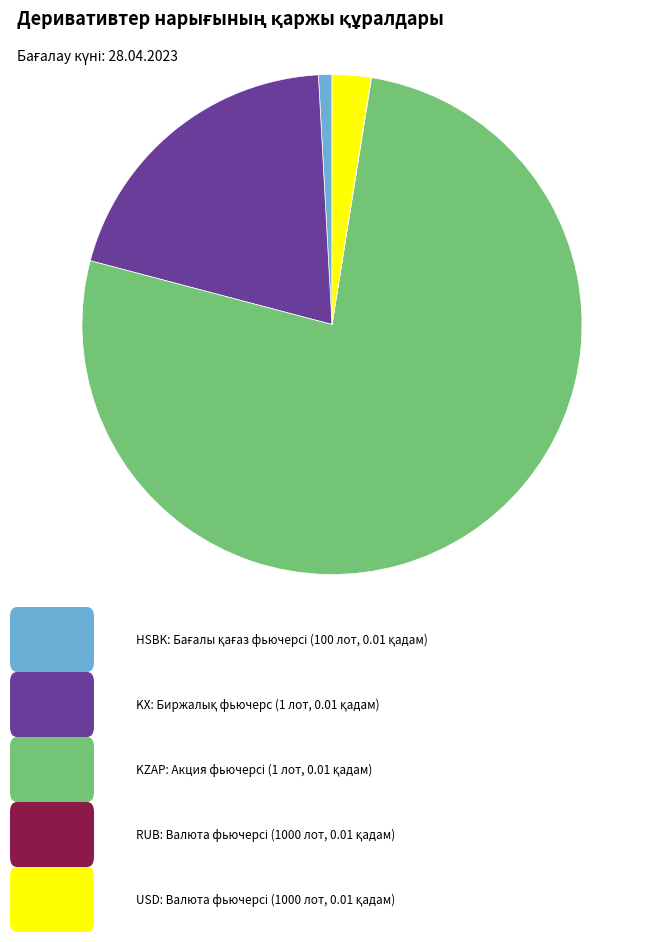

Is there any slice that represents more than half of the pie?

Yes